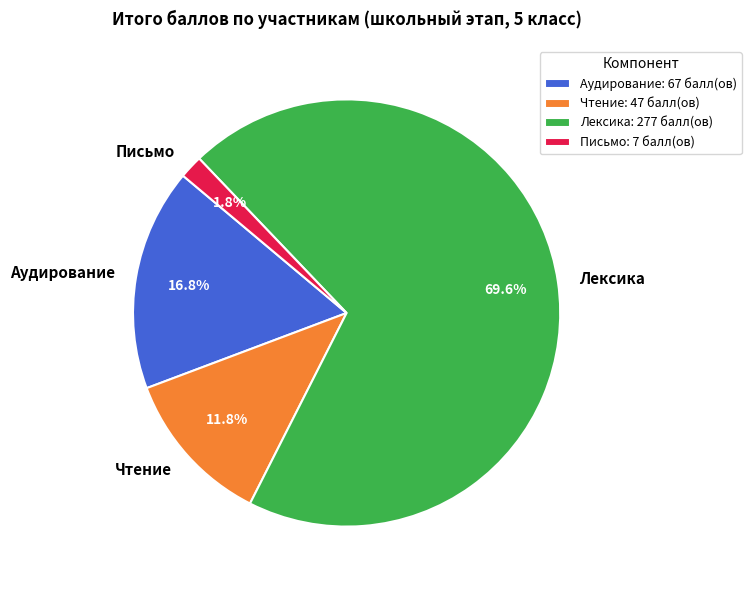

Combined, do Чтение and Лексика account for over 50%?

Yes